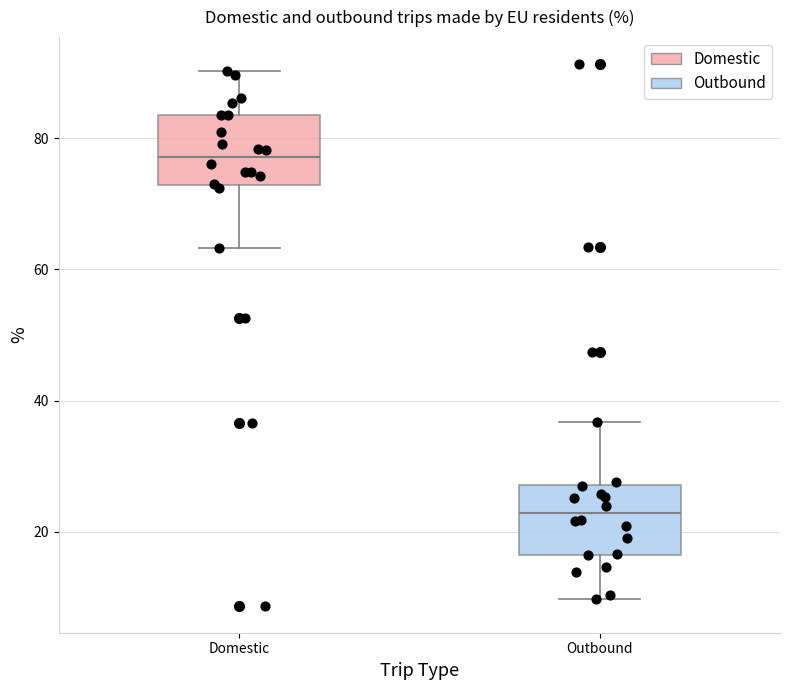

Reading left to right, read every box against the y-axis: the position of its median line, the range the box covers, and the ends of its whiskers. The values are not printed on the chart, so give them approximately, as read against the axis.

Domestic: median 78, box 72 to 84, whiskers 64 to 90
Outbound: median 22, box 16 to 28, whiskers 10 to 36